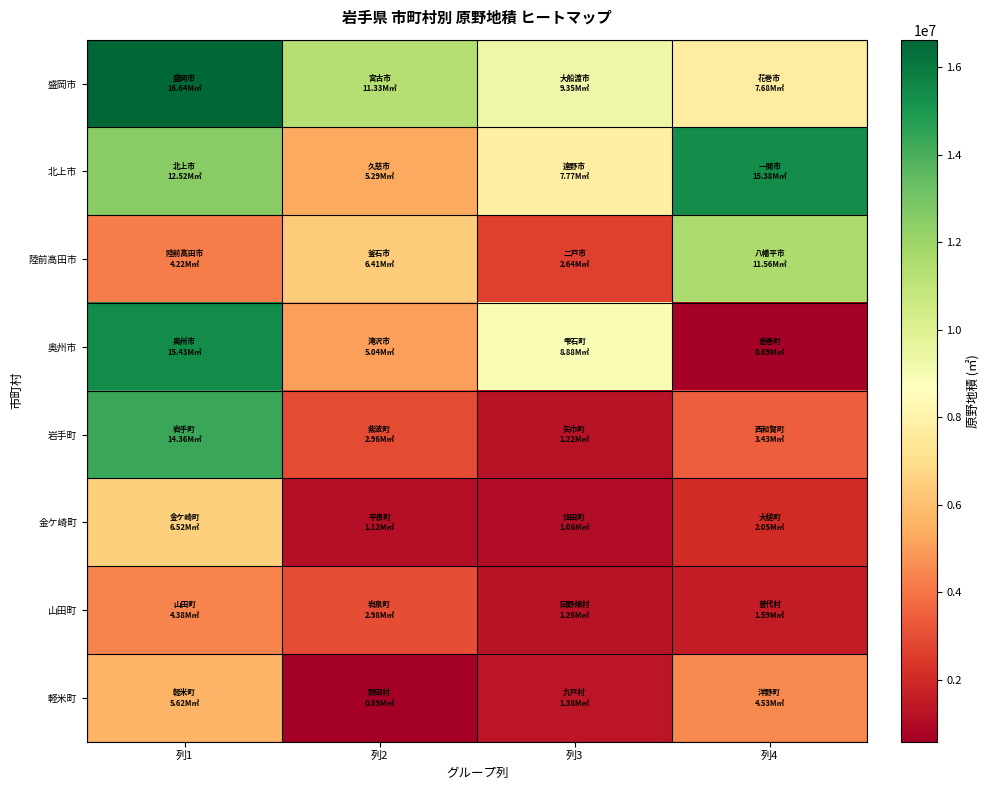

Rank the series by their maximum value, from highest to lowest.

盛岡市, 奥州市, 北上市, 岩手町, 陸前高田市, 金ケ崎町, 軽米町, 山田町